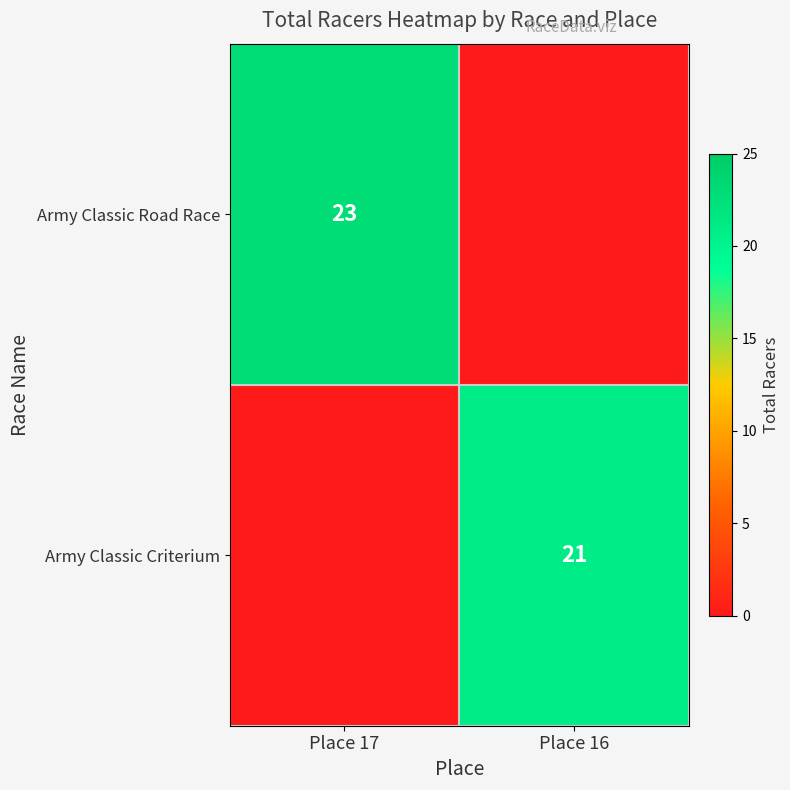

The value of Army Classic Criterium at Place 16 is 34. True or false?

False